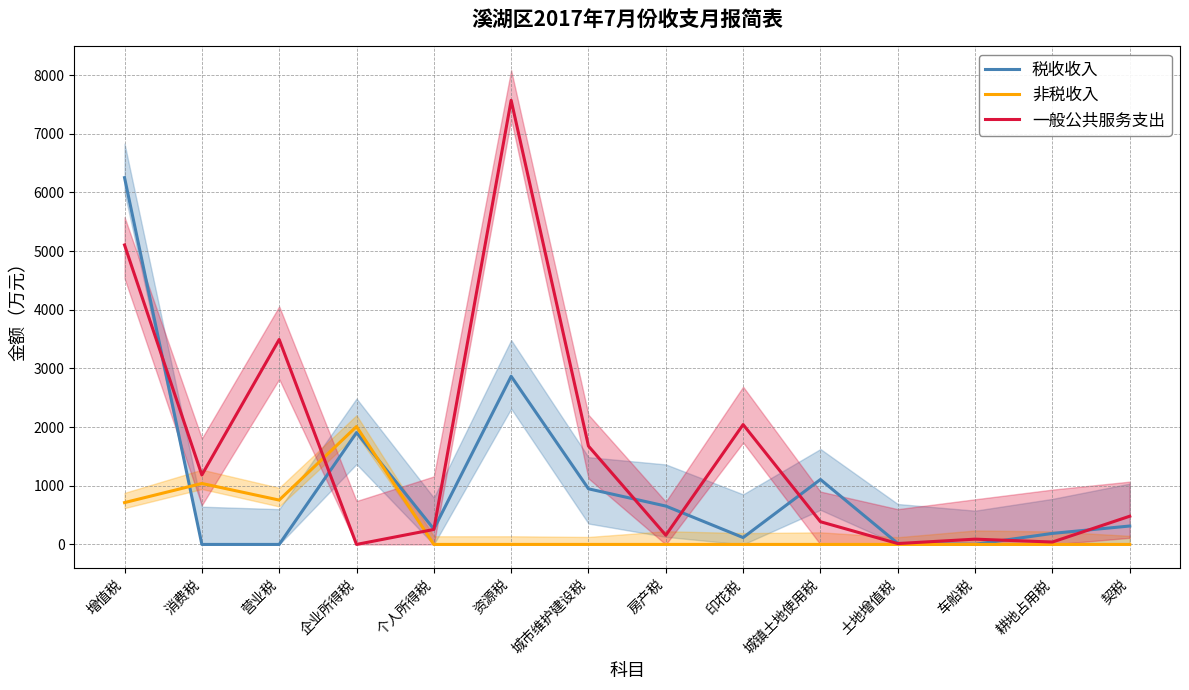

In 一般公共服务支出, how many points are higher than both neighbors (excluding endpoints)?

4